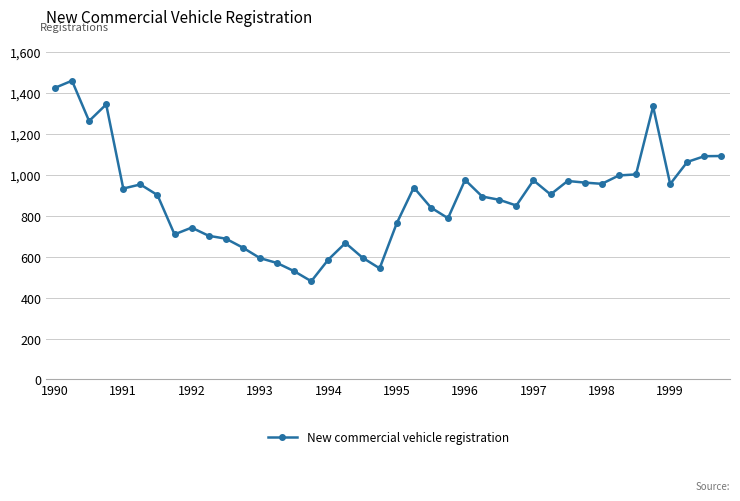

What is the value of the 26th point from the left?

894